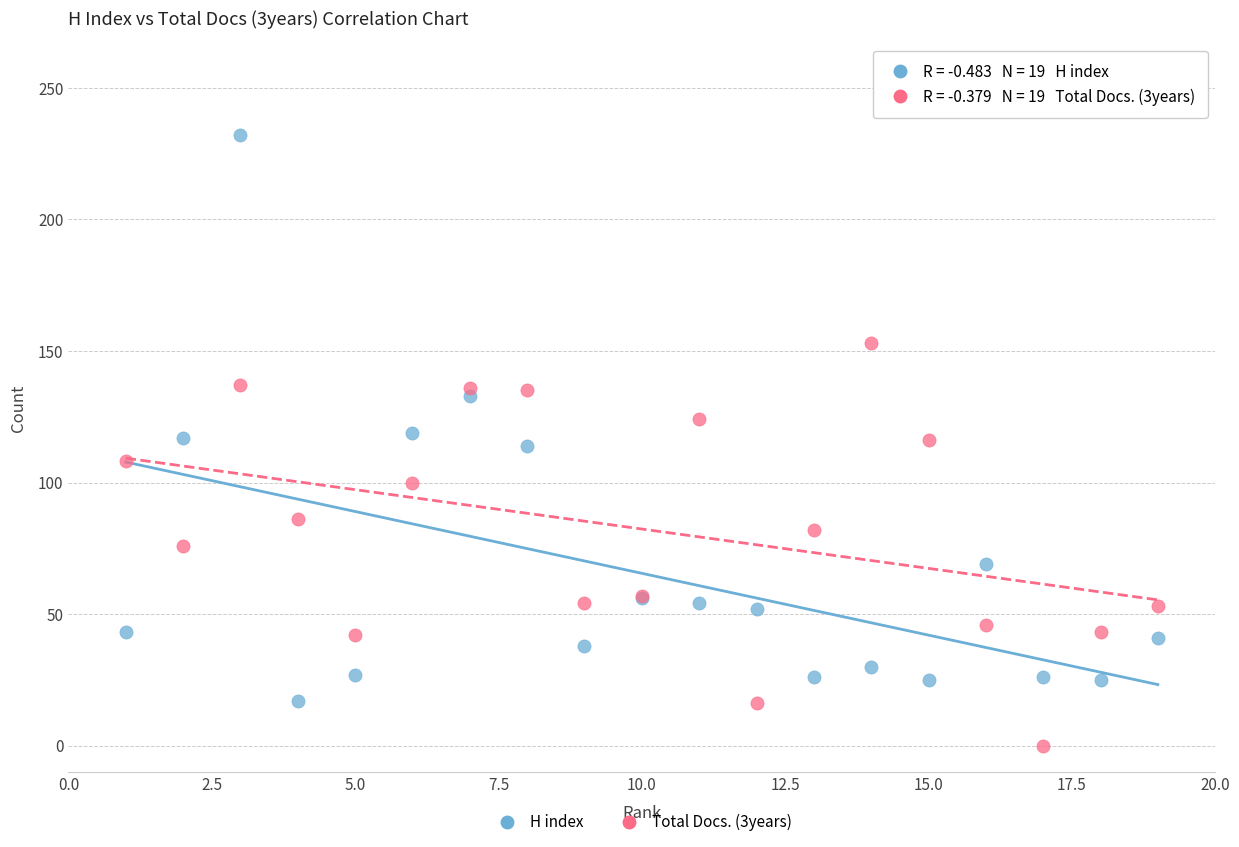

What is the X range (max minus min) for the scatter plot?

18